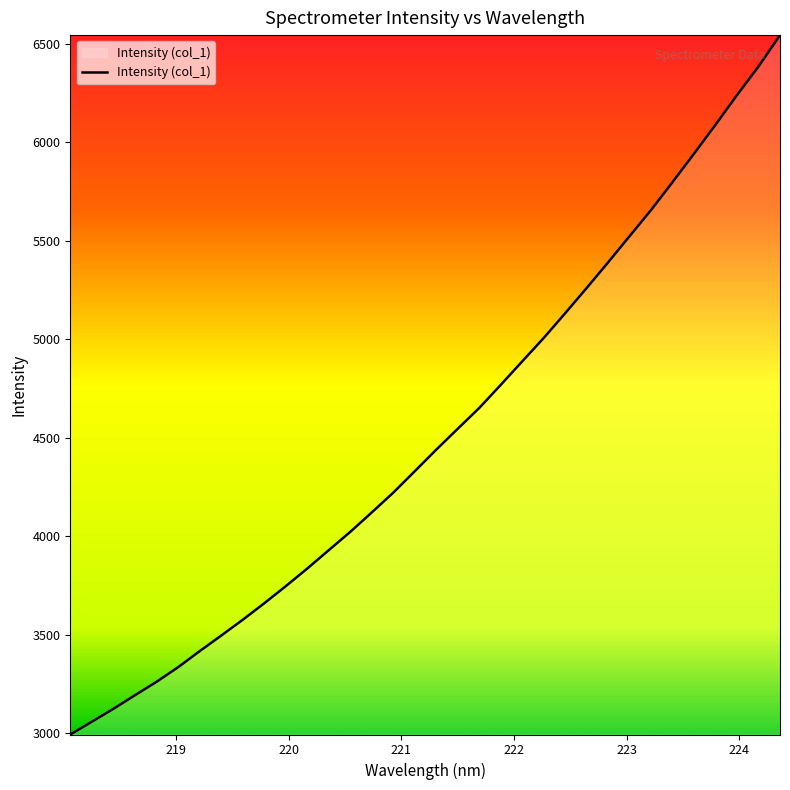

What is the difference between the maximum and minimum values?

3549.2